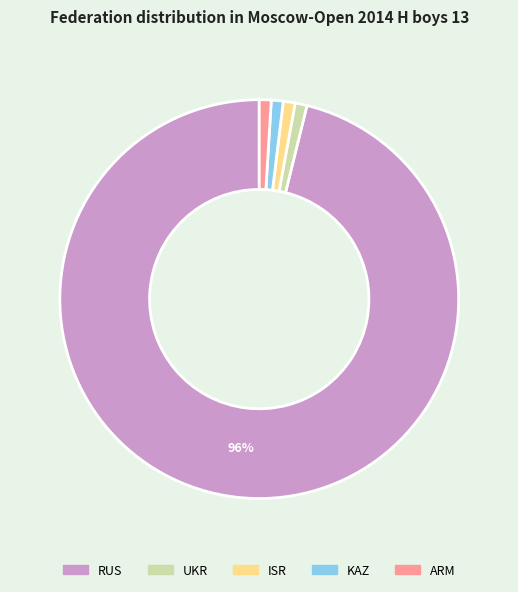

Does KAZ account for over 50% of the chart?

No